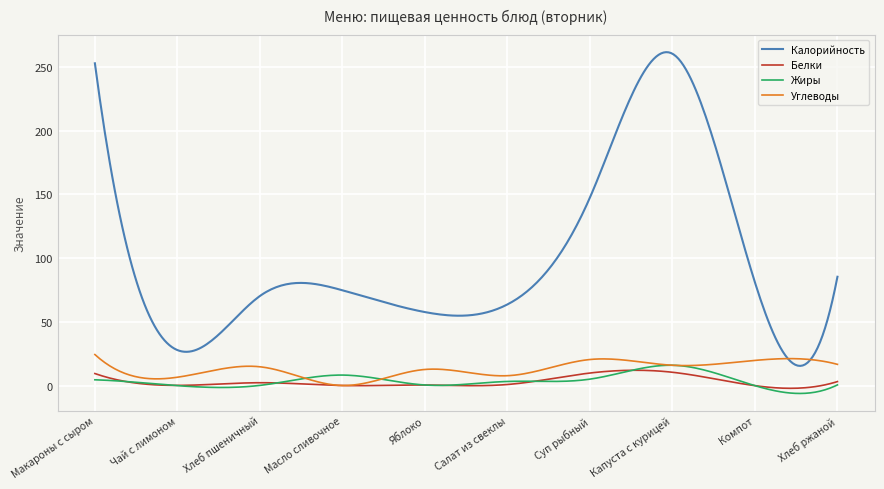

True or false: Жиры and Калорийность cross at least once.

False